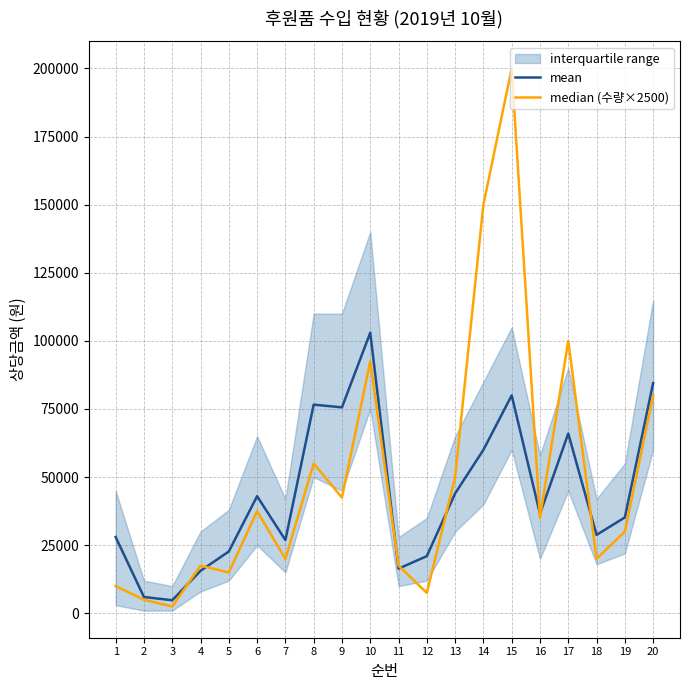

Reading left to right, transcribe all the data shown in this chart.

mean: 28000	6000	4800	15600	22700	43000	26900	76600	75600	103000	16400	21000	44000	60000	80000	36500	66000	28800	35200	84500
median (수량×2500): 10000	5000	2500	17500	15000	37500	20000	55000	42500	92500	17500	7500	50000	150000	200000	35000	100000	20000	30000	80000